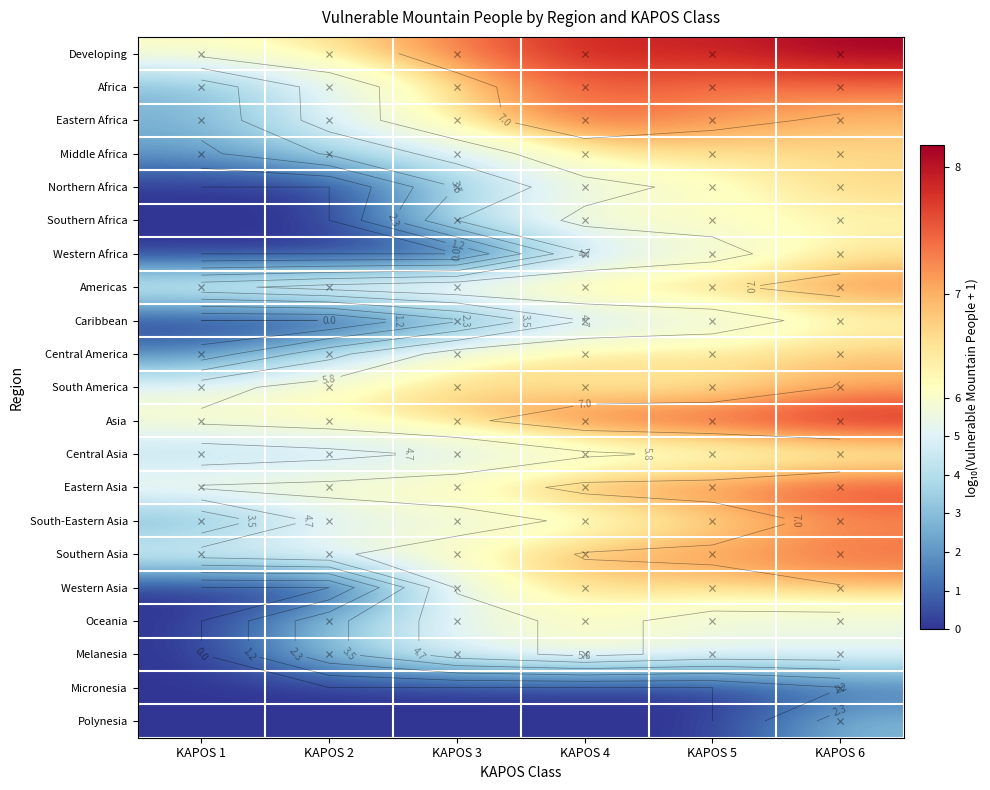

True or false: Africa has a value of 7.5 at KAPOS 4.

True